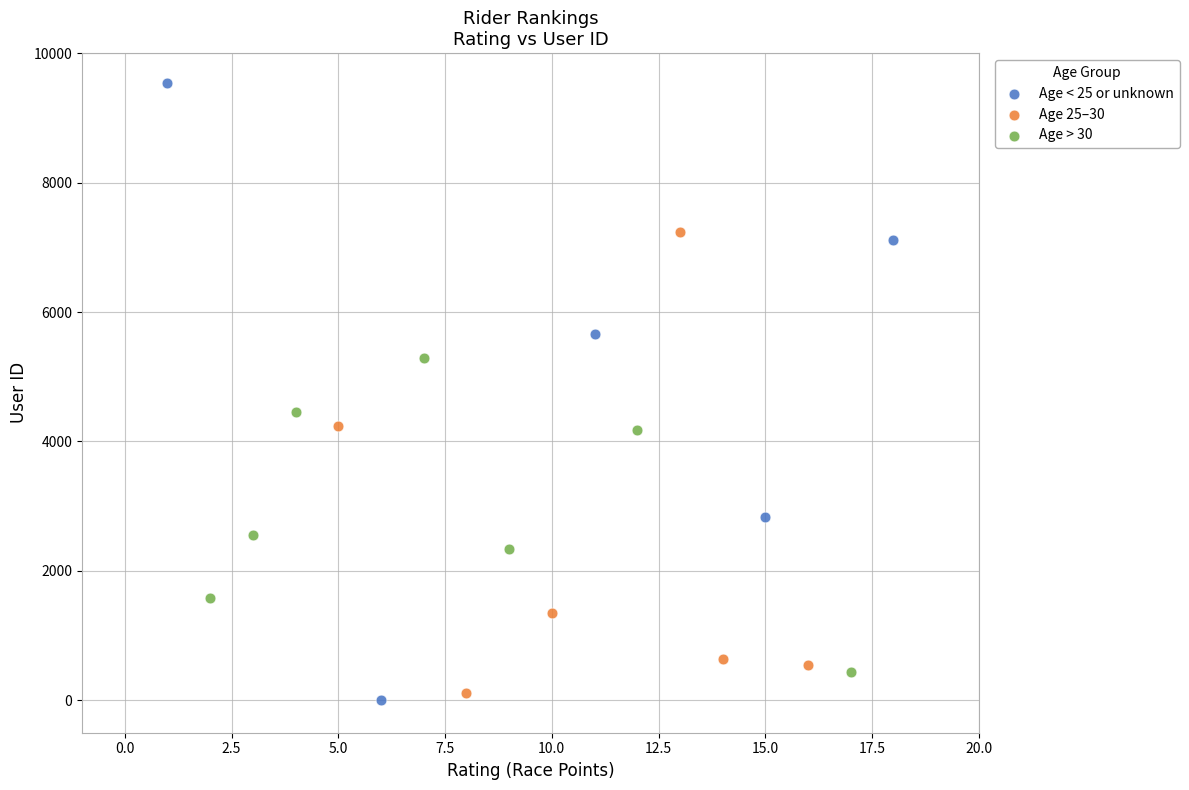

Which series has the widest spread of Y values?

Age < 25 or unknown